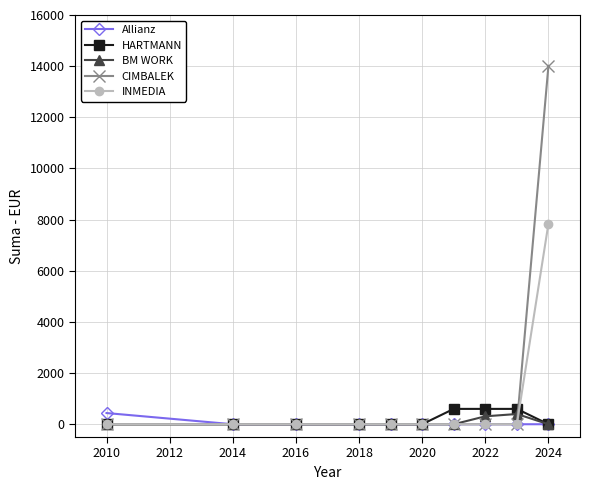

What is the maximum value shown in the chart?

14013.3